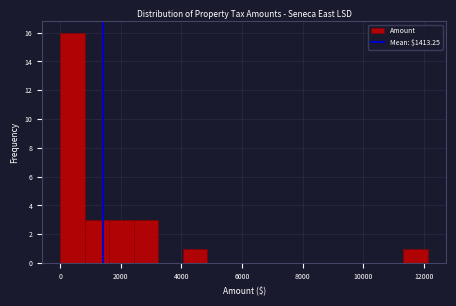

Reading left to right, transcribe this chart: for each bar, give the range it covers on the x-axis and its height. Neither the bar edges nor the heights are printed on the chart, so give them approximately, as read against the axes.

0 to 800: 16
800 to 1600: 3
1600 to 2400: 3
2400 to 3200: 3
3200 to 4000: 0
4000 to 4800: 1
4800 to 5600: 0
5600 to 6400: 0
6400 to 7200: 0
7200 to 8000: 0
8000 to 8800: 0
8800 to 9800: 0
9800 to 10600: 0
10600 to 11400: 0
11400 to 12200: 1